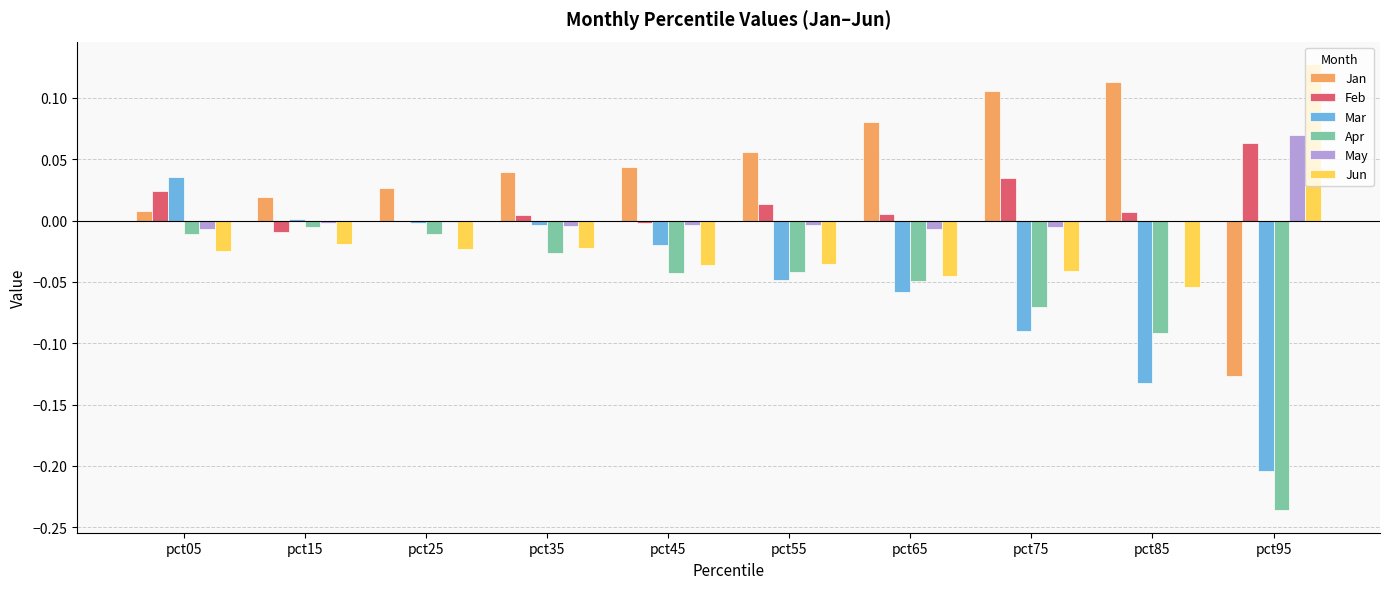

Are the bars grouped side by side (vs. stacked)?

Yes